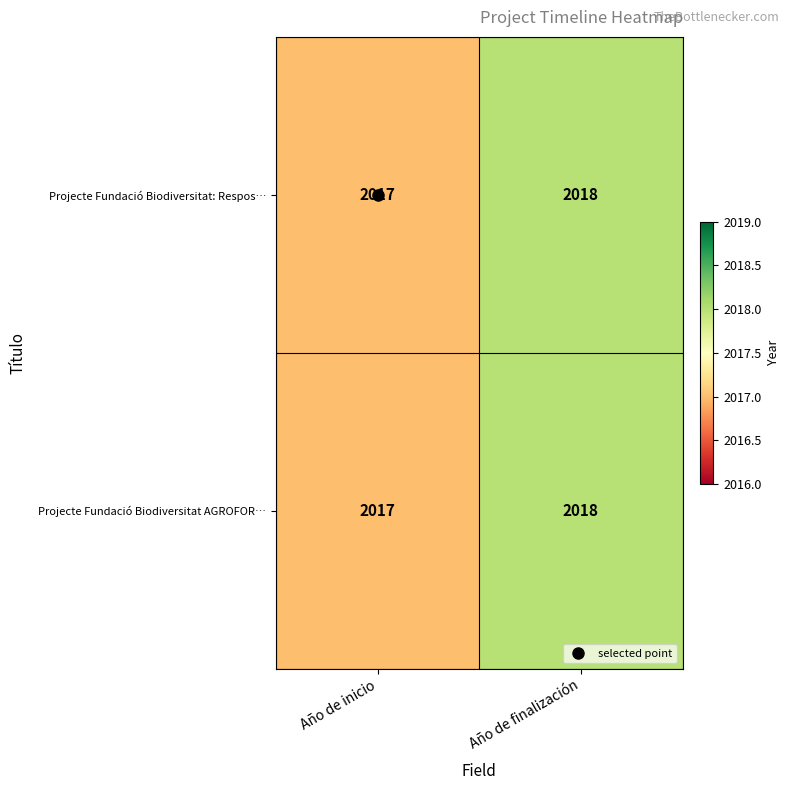

Is the value of Projecte Fundació Biodiversitat AGROFOR… at Año de finalización greater than the value of Projecte Fundació Biodiversitat: Respos… at Año de inicio?

Yes